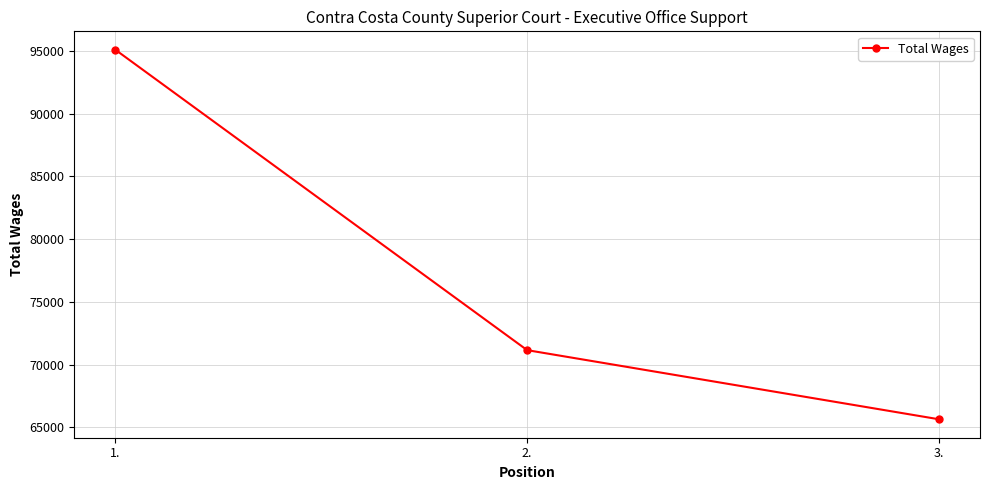

What is the sum of all values?

231873